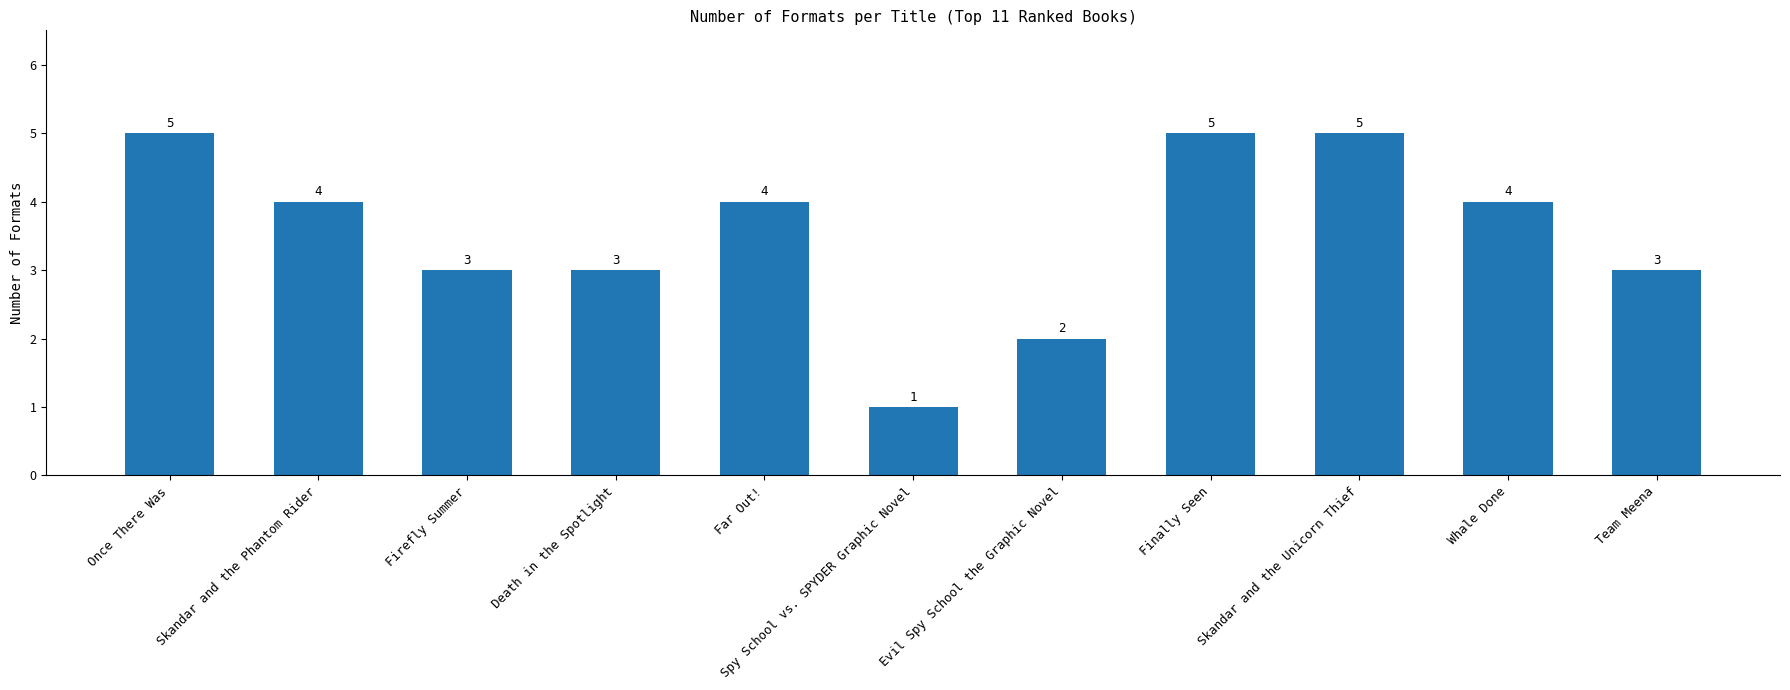

What is the label of the 10th bar from the left?

Whale Done